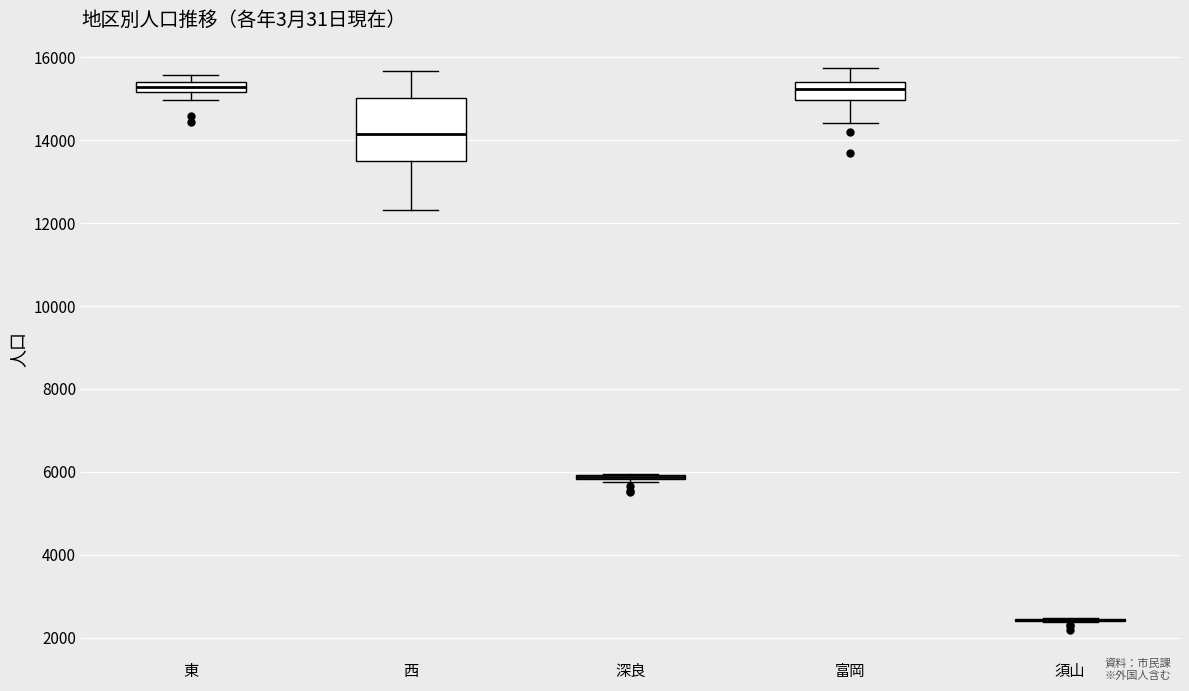

Which box is the tallest, from its lower edge to its upper edge?

西